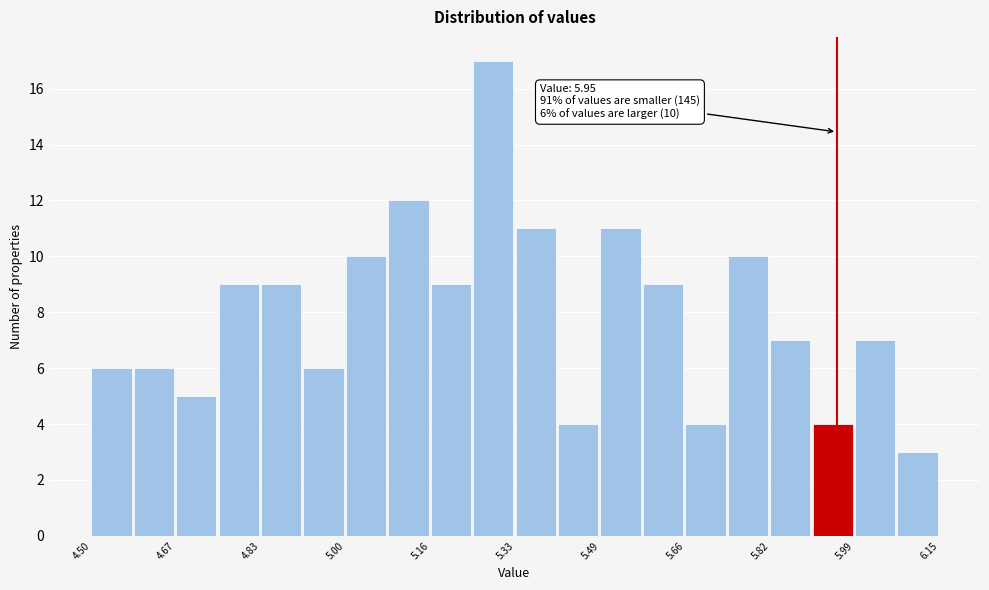

Over which range of the x-axis is the bar tallest?

5.24 to 5.32